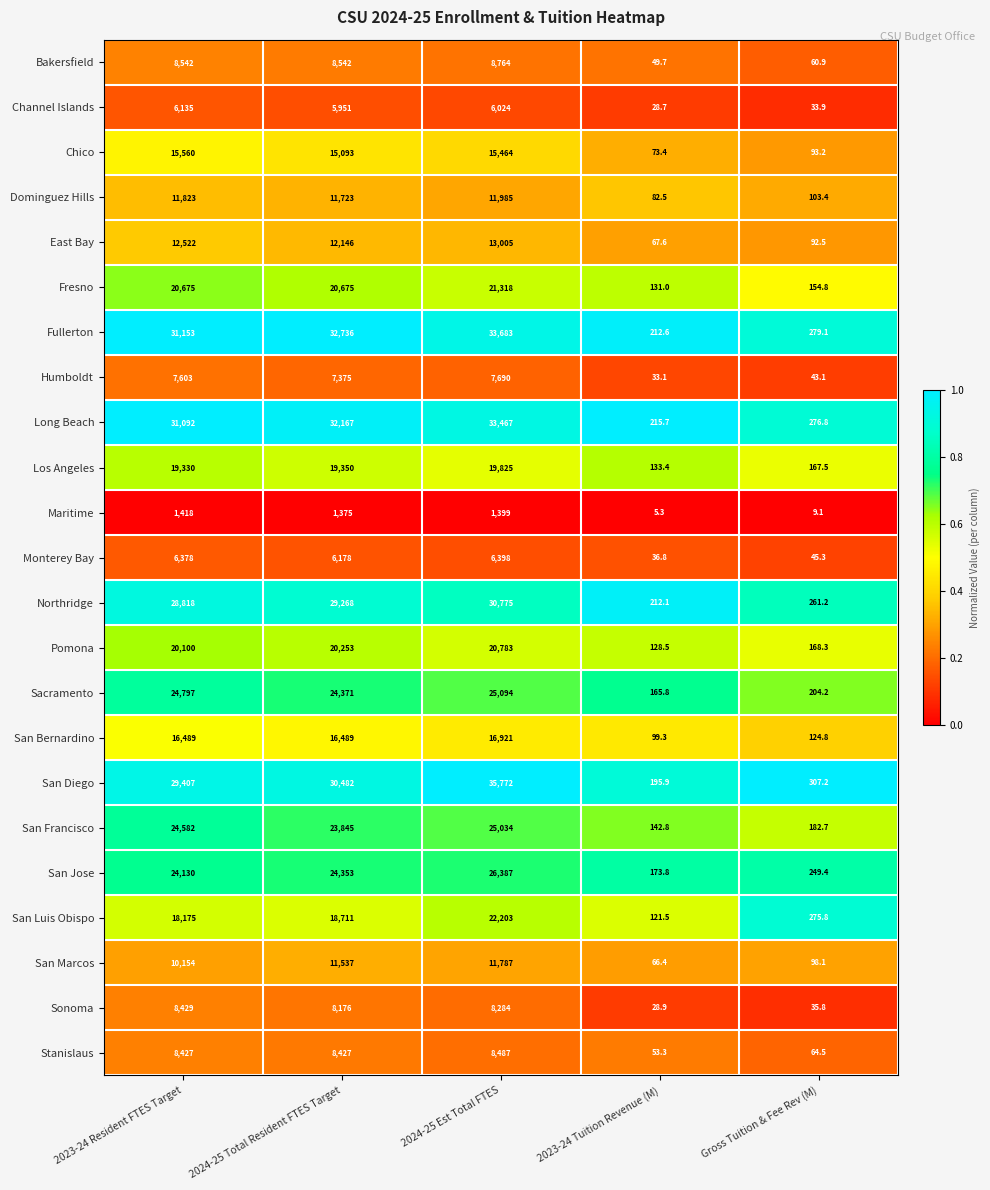

What is the difference between the highest and lowest values at 2024-25 Total Resident FTES Target?

31361.0